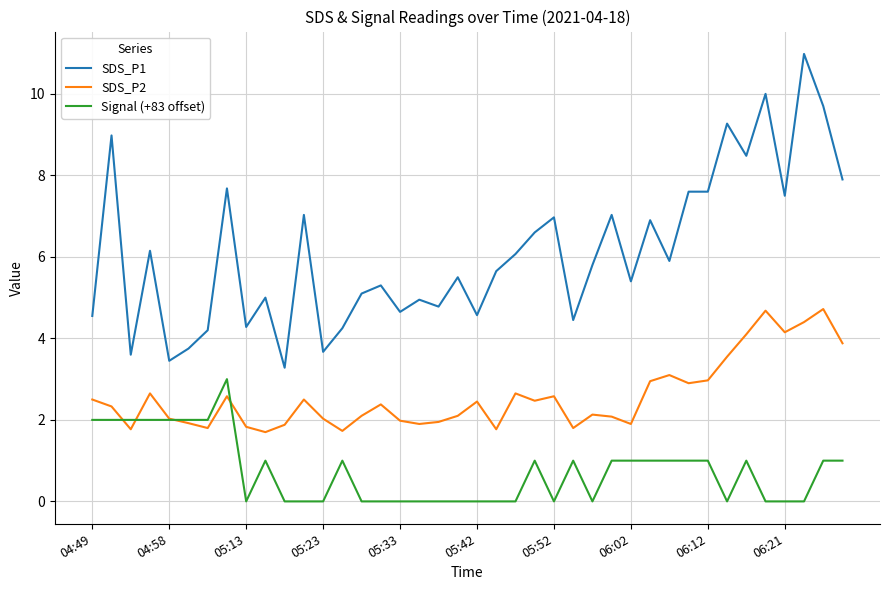

Rank the series by their maximum value, from lowest to highest.

Signal (+83 offset), SDS_P2, SDS_P1